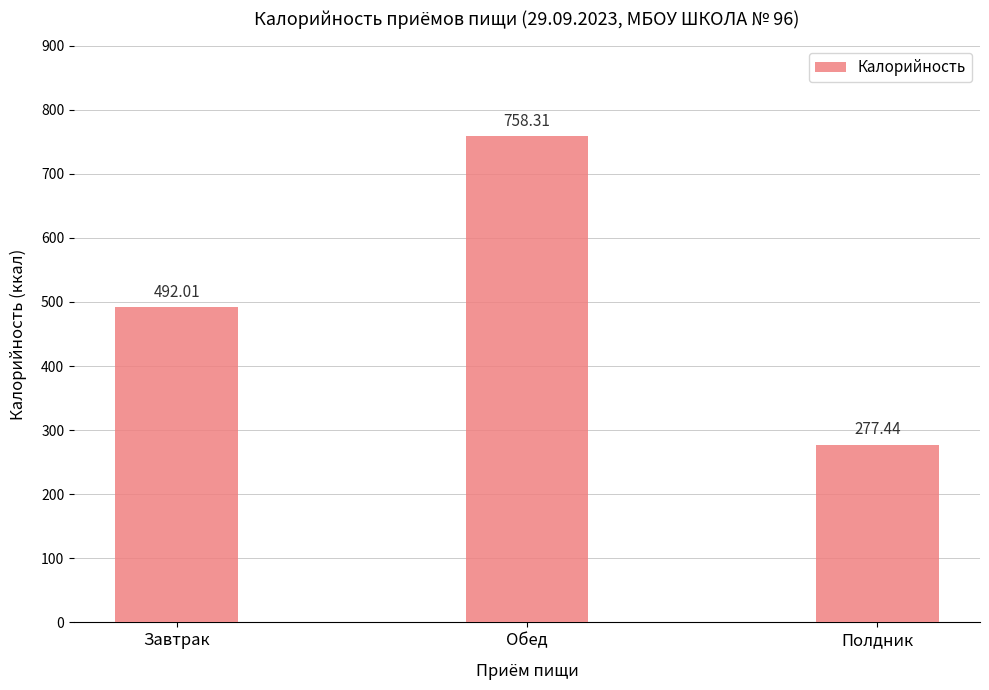

What is the smallest value displayed?

277.4